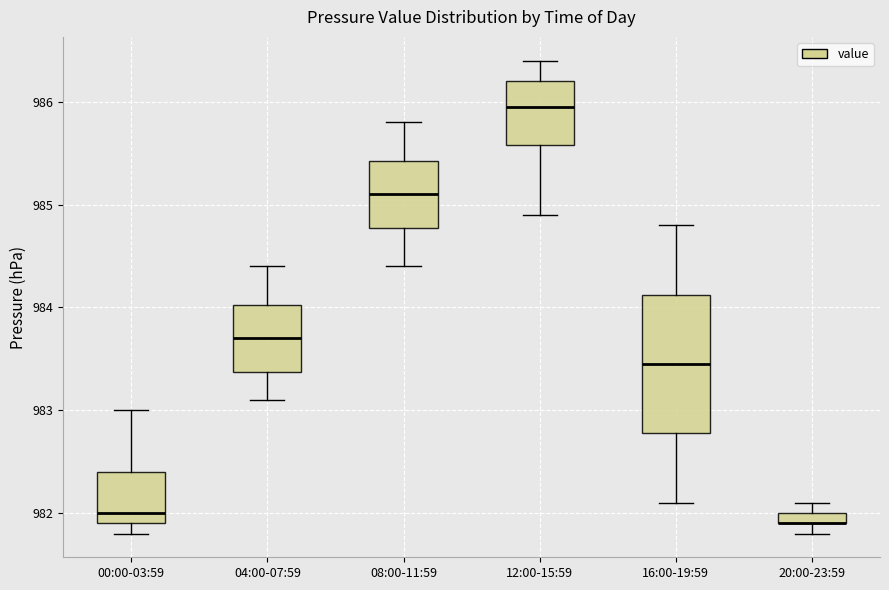

Where is the upper edge of the box for 00:00-03:59 on the y-axis? The values are not printed on the chart, so give them approximately, as read against the axis.

982.4